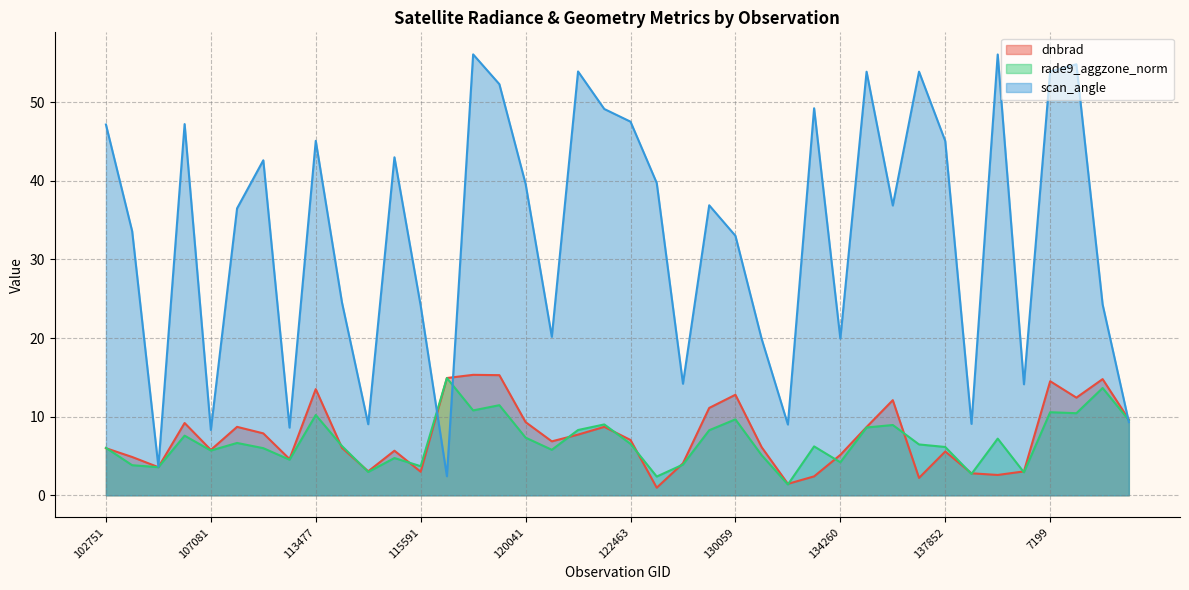

Which series has the largest total across all categories?

scan_angle